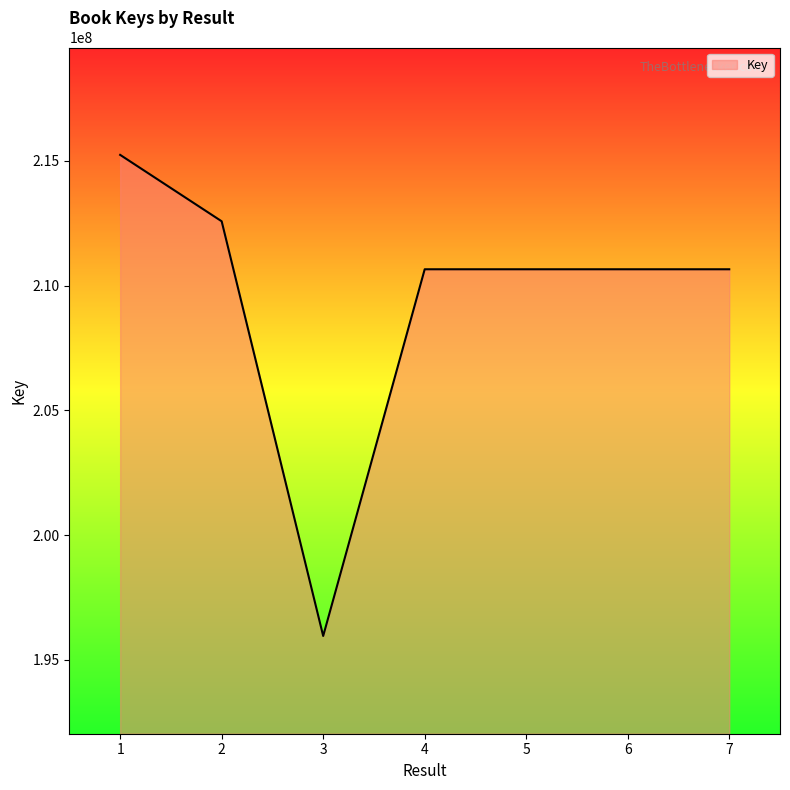

What value does the data have at 7, to the nearest 100?

210654900